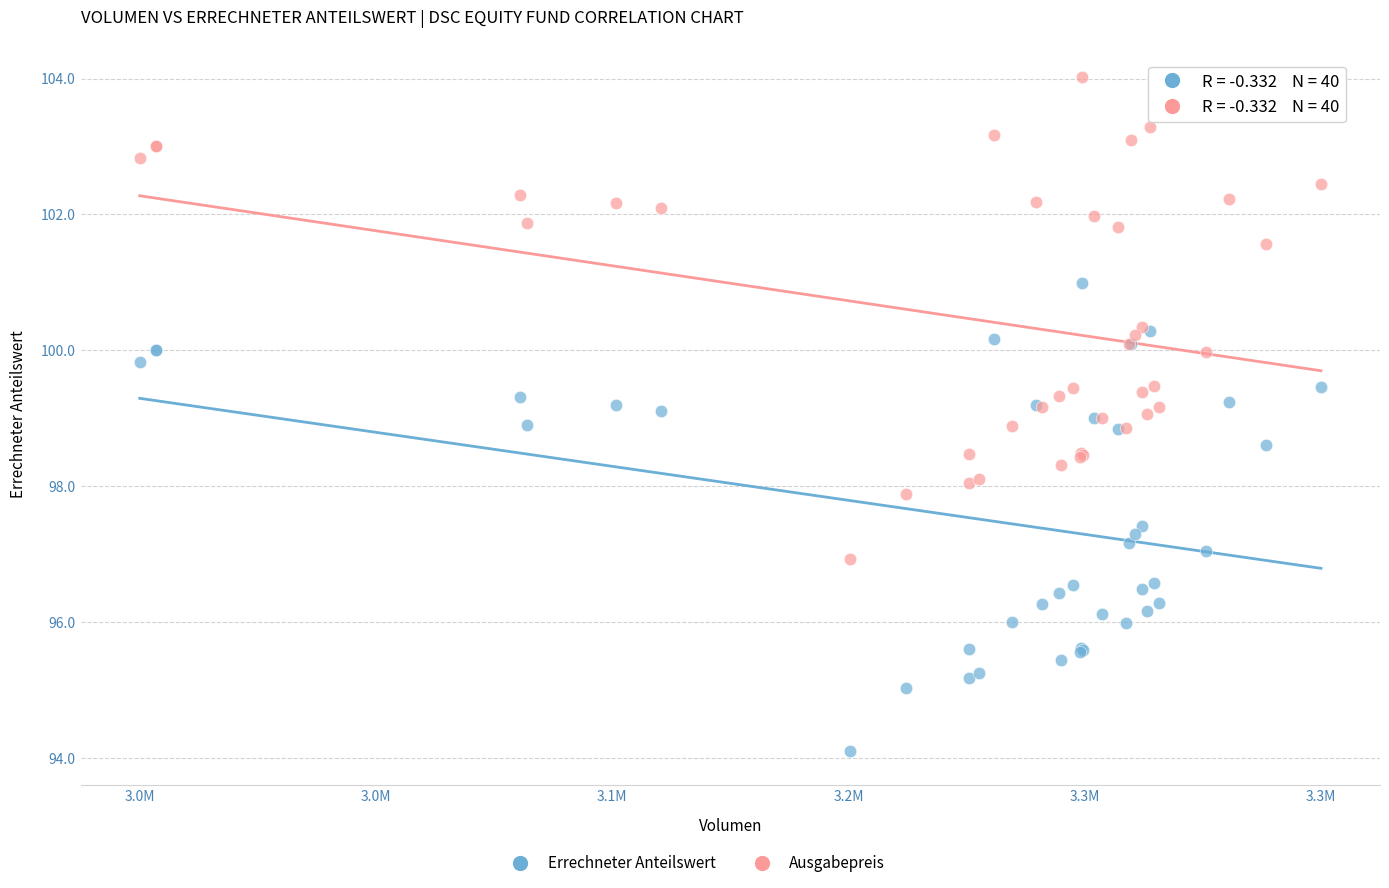

Which series has the widest spread of Y values?

Ausgabepreis